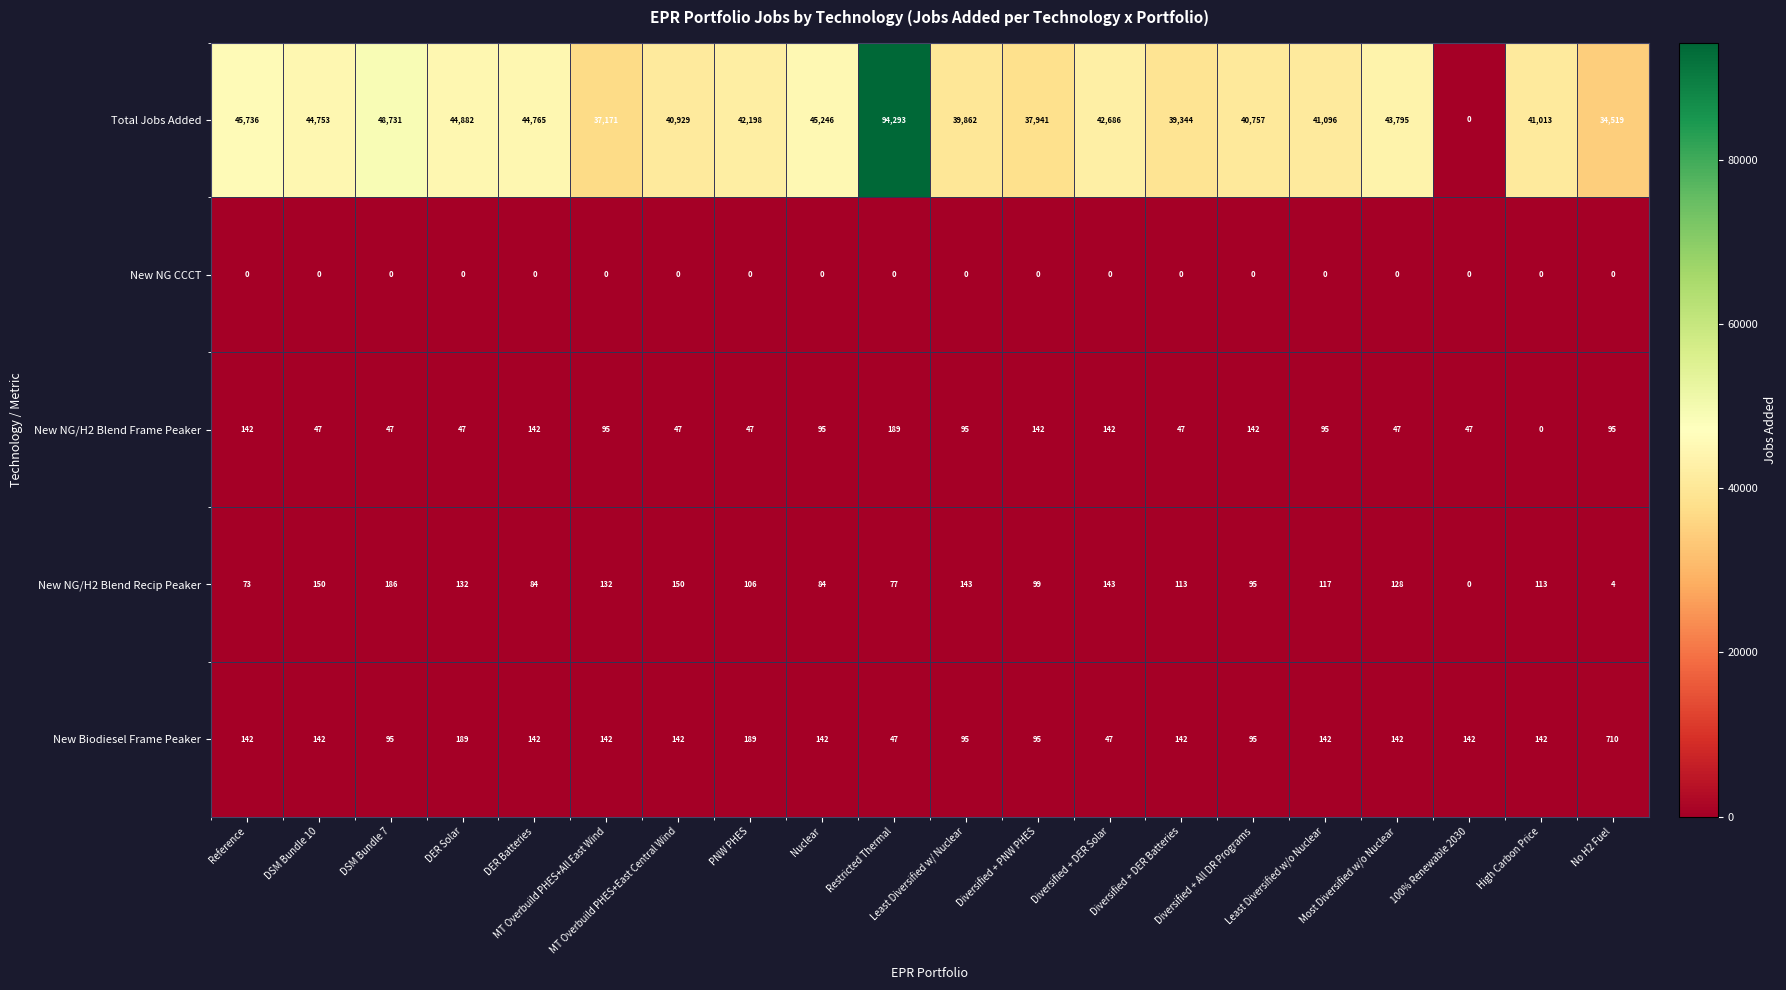

List the series in order of their peak value, highest first.

Total Jobs Added, New Biodiesel Frame Peaker, New NG/H2 Blend Frame Peaker, New NG/H2 Blend Recip Peaker, New NG CCCT